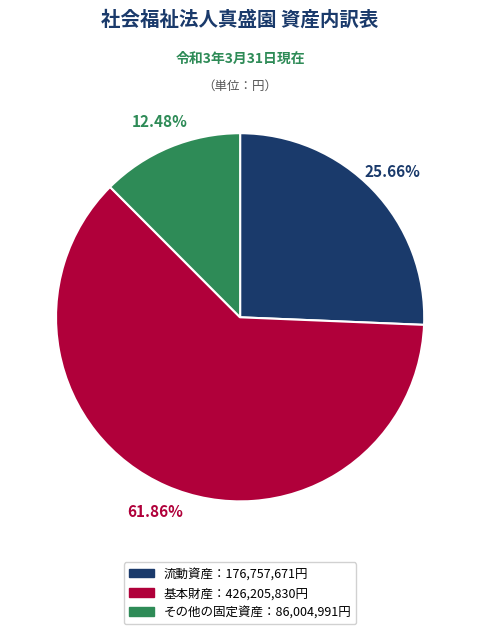

Does any single category account for the majority?

Yes